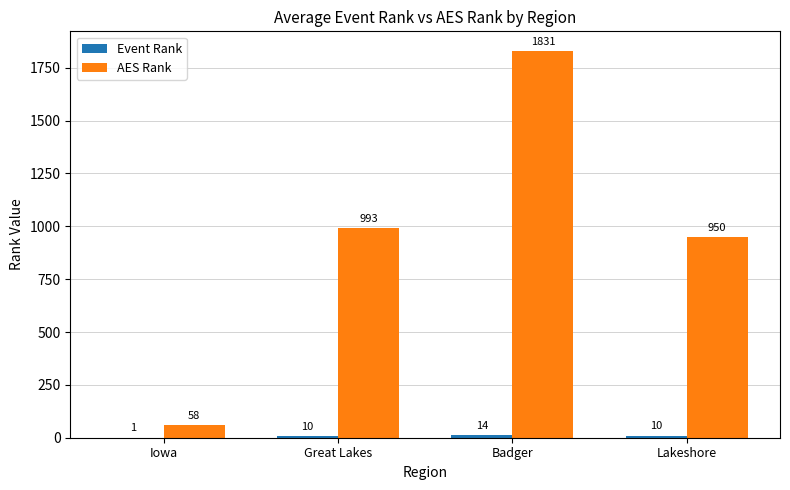

Which category has the highest value across all series?

Badger